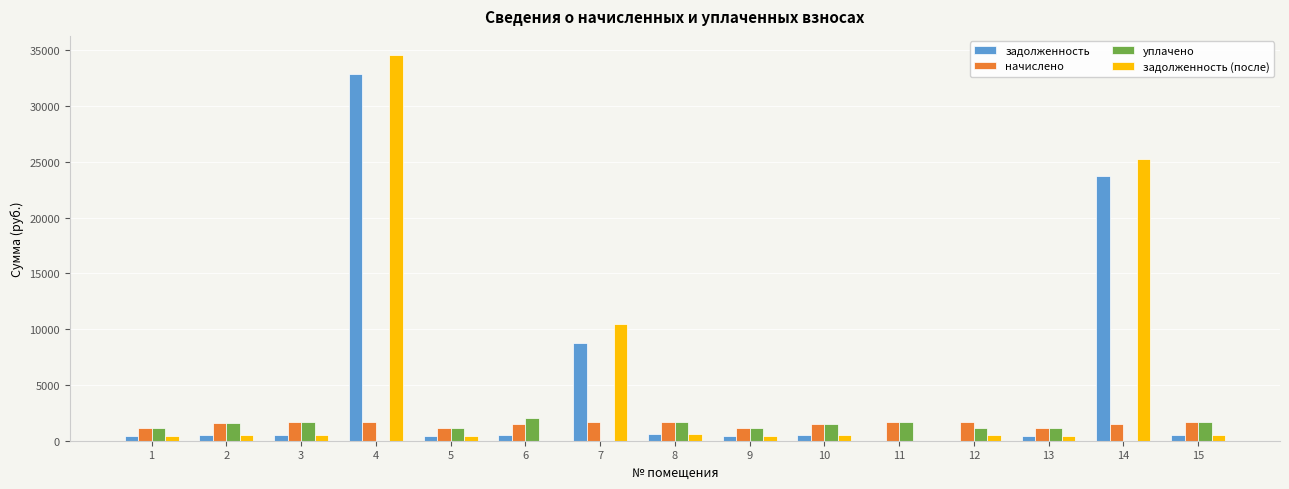

Between 1 and 14, which series saw the biggest shift?

задолженность (после)